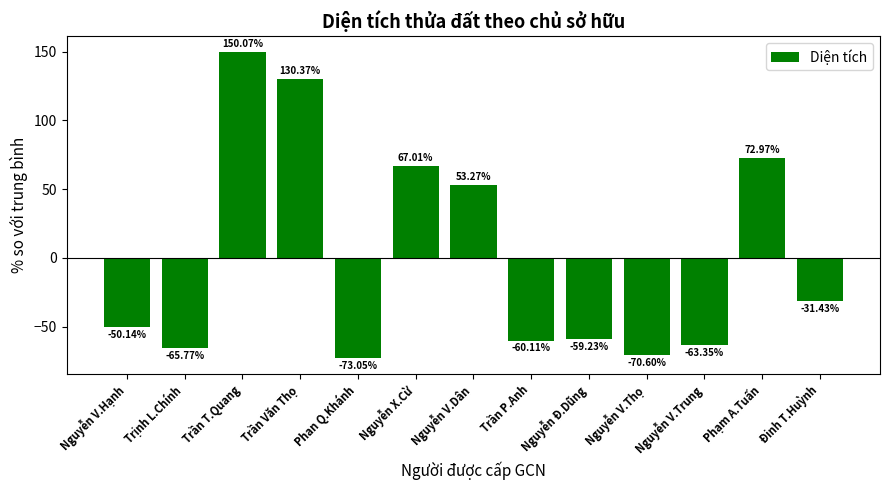

What is the change in value from Nguyễn V.Trung to Phạm A.Tuấn?

+136.3